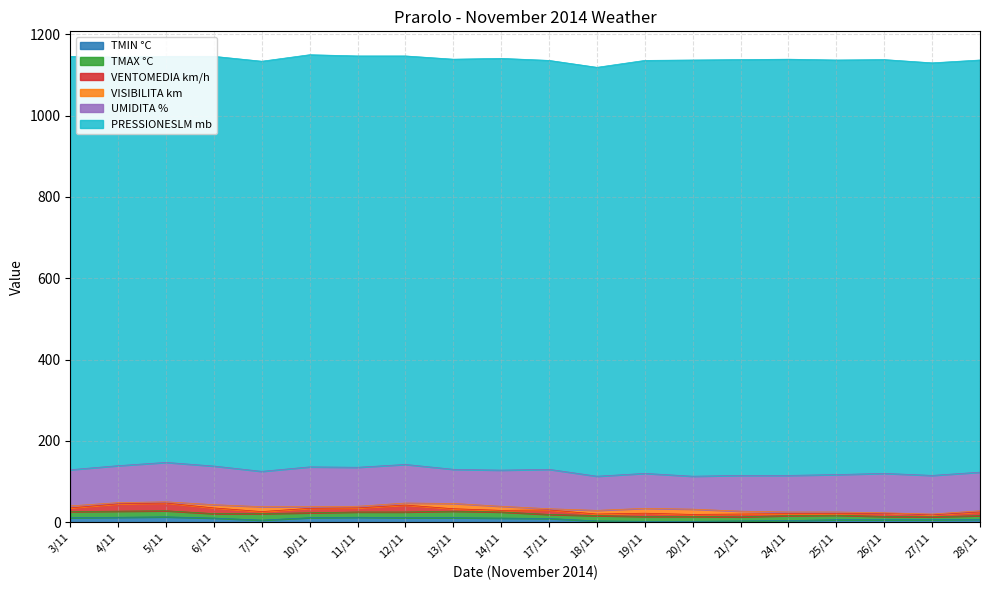

Which series has the largest total across all categories?

PRESSIONESLM mb